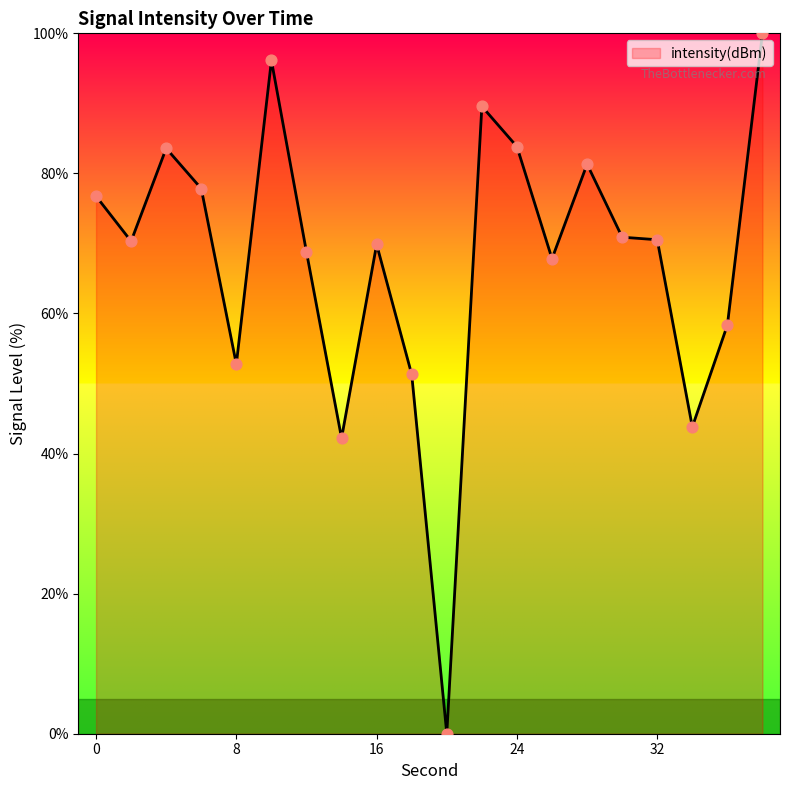

What is the difference between the maximum and minimum values?

100.0